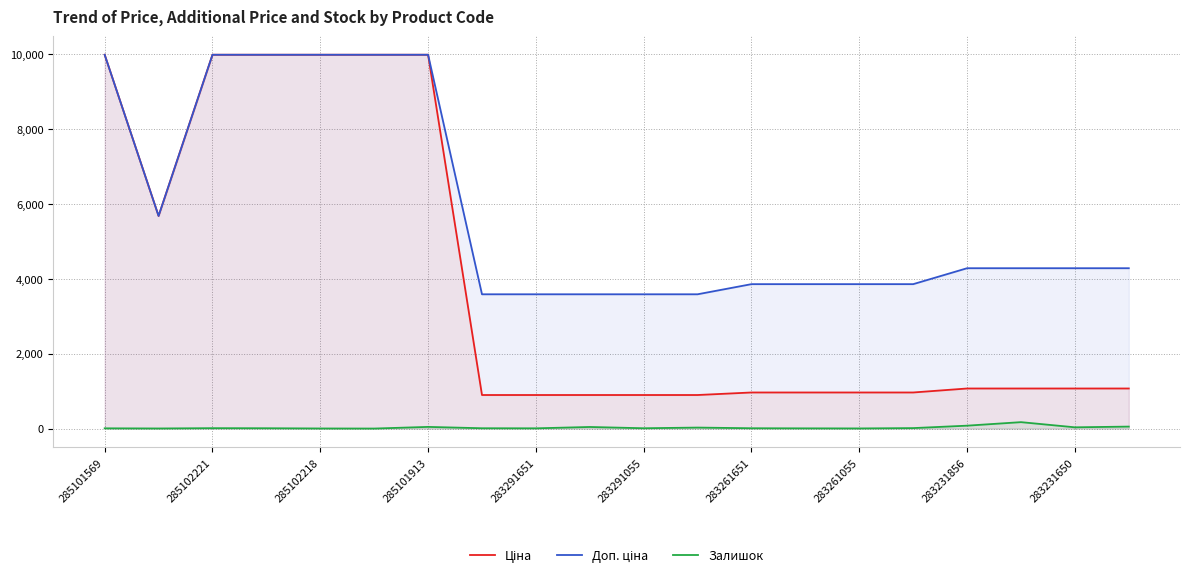

At how many categories does at least one series exceed 2465?

20